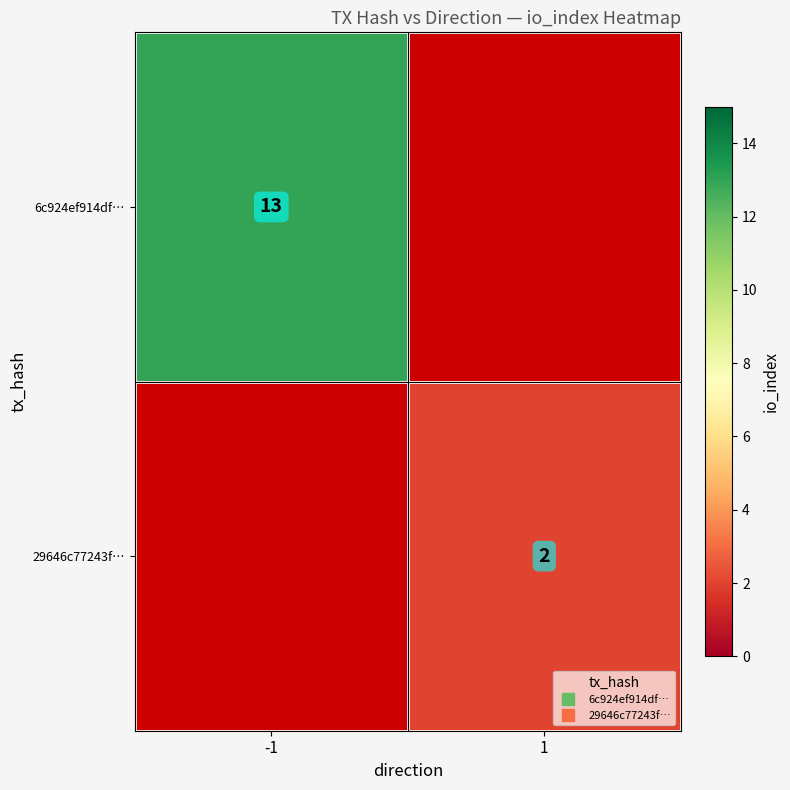

Which label corresponds to the smallest value in the chart?

1